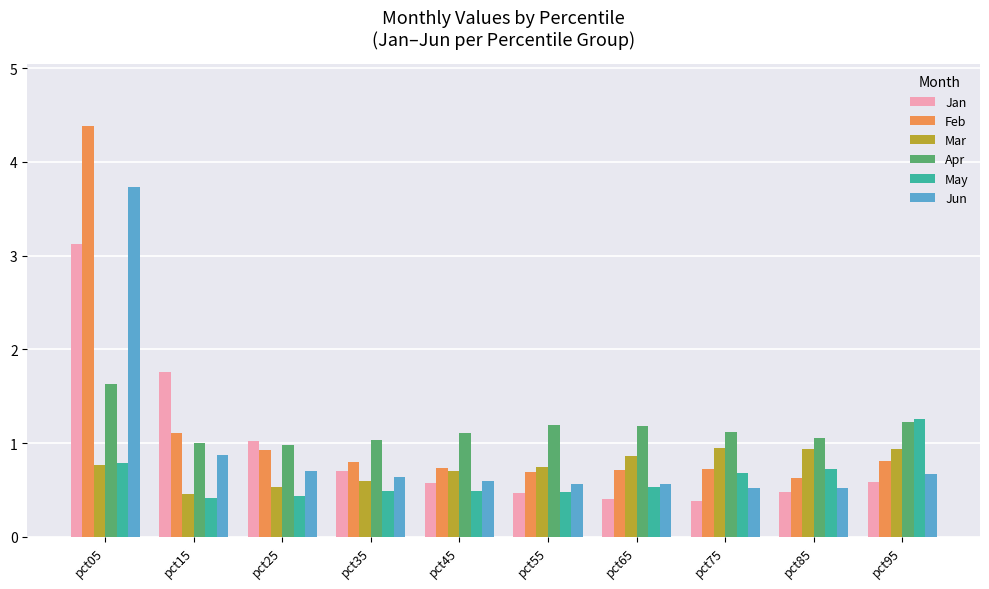

Which series has the largest range (max minus min)?

Feb